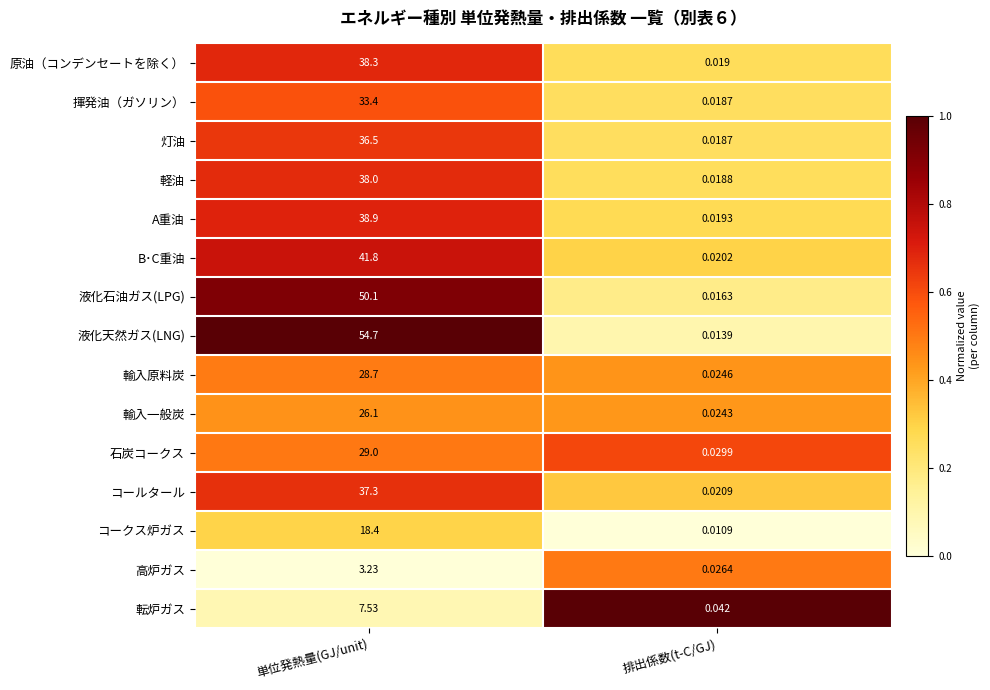

At which category is the sum across all series the highest?

単位発熱量(GJ/unit)